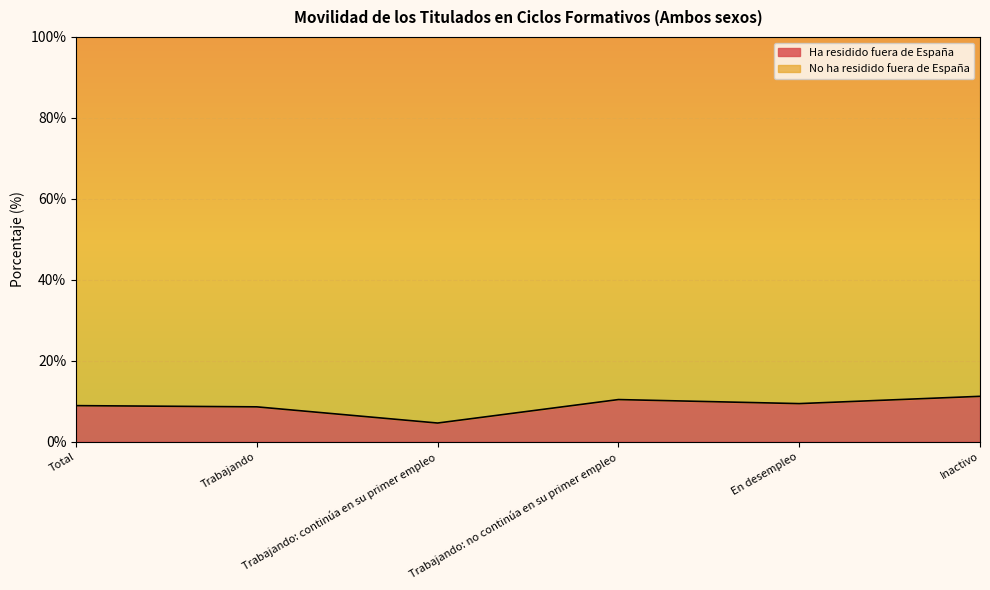

What is the change in value from Trabajando: continúa en su primer empleo to En desempleo?

+4.8